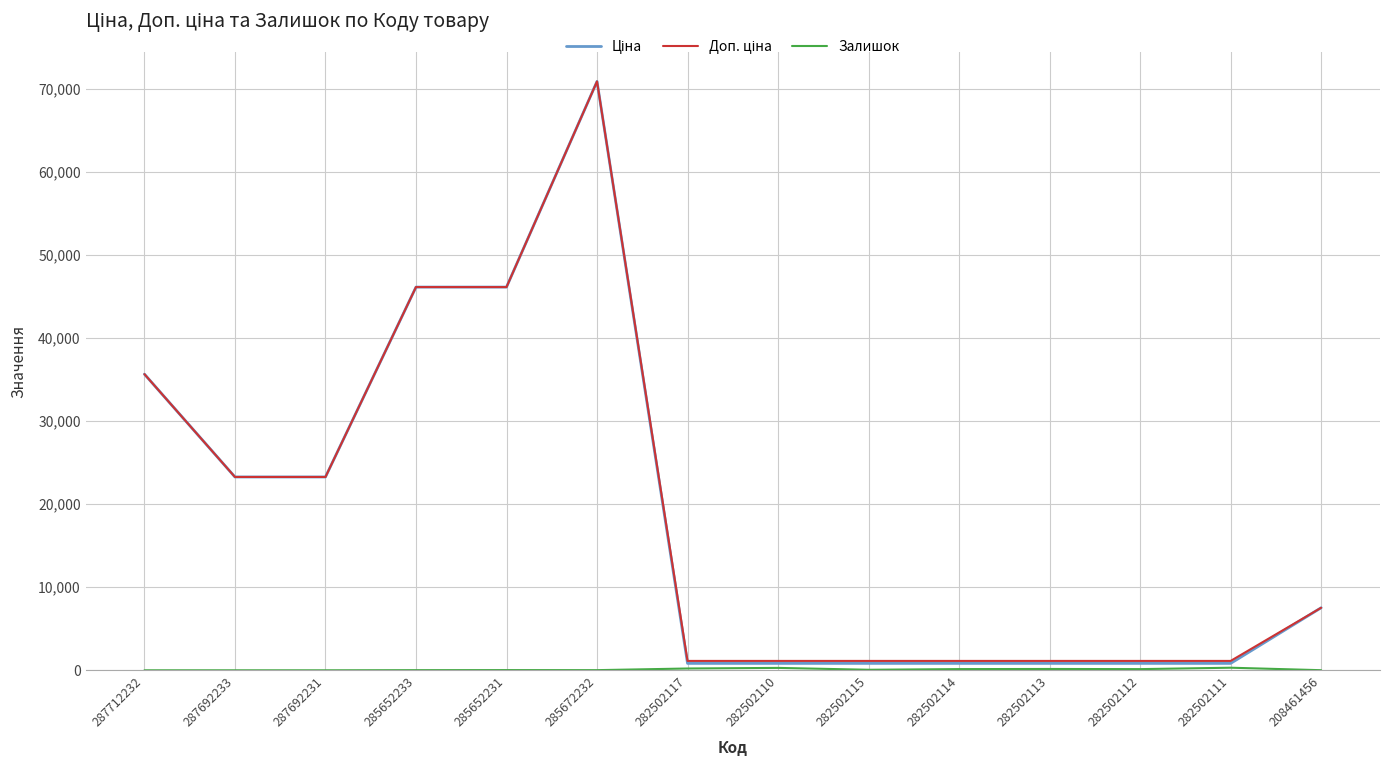

True or false: Доп. ціна has a value of 1128.0 at 282502112.

True